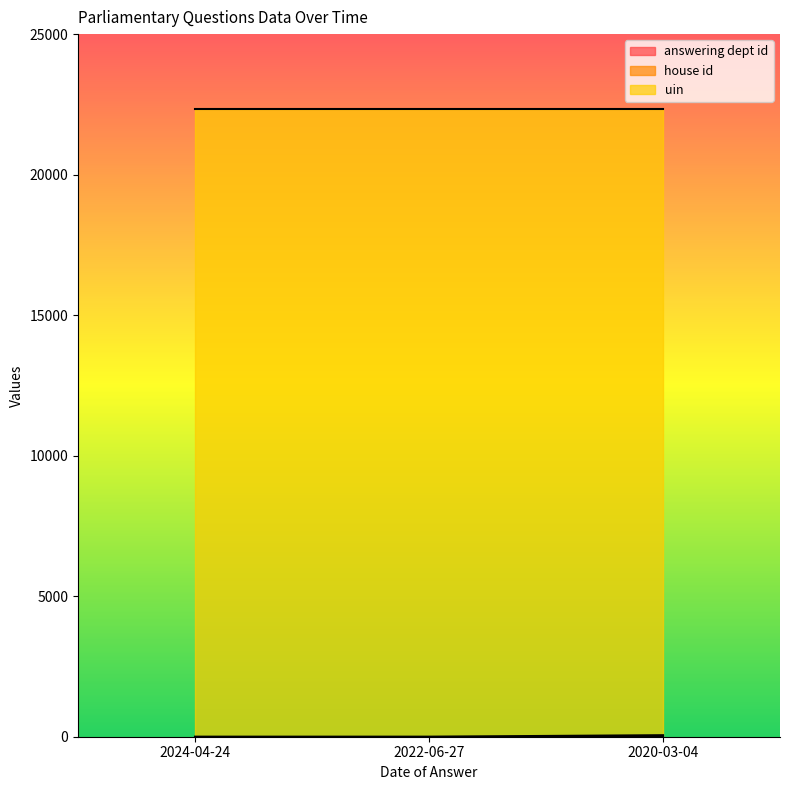

Does the chart display data point markers on the line(s)?

No